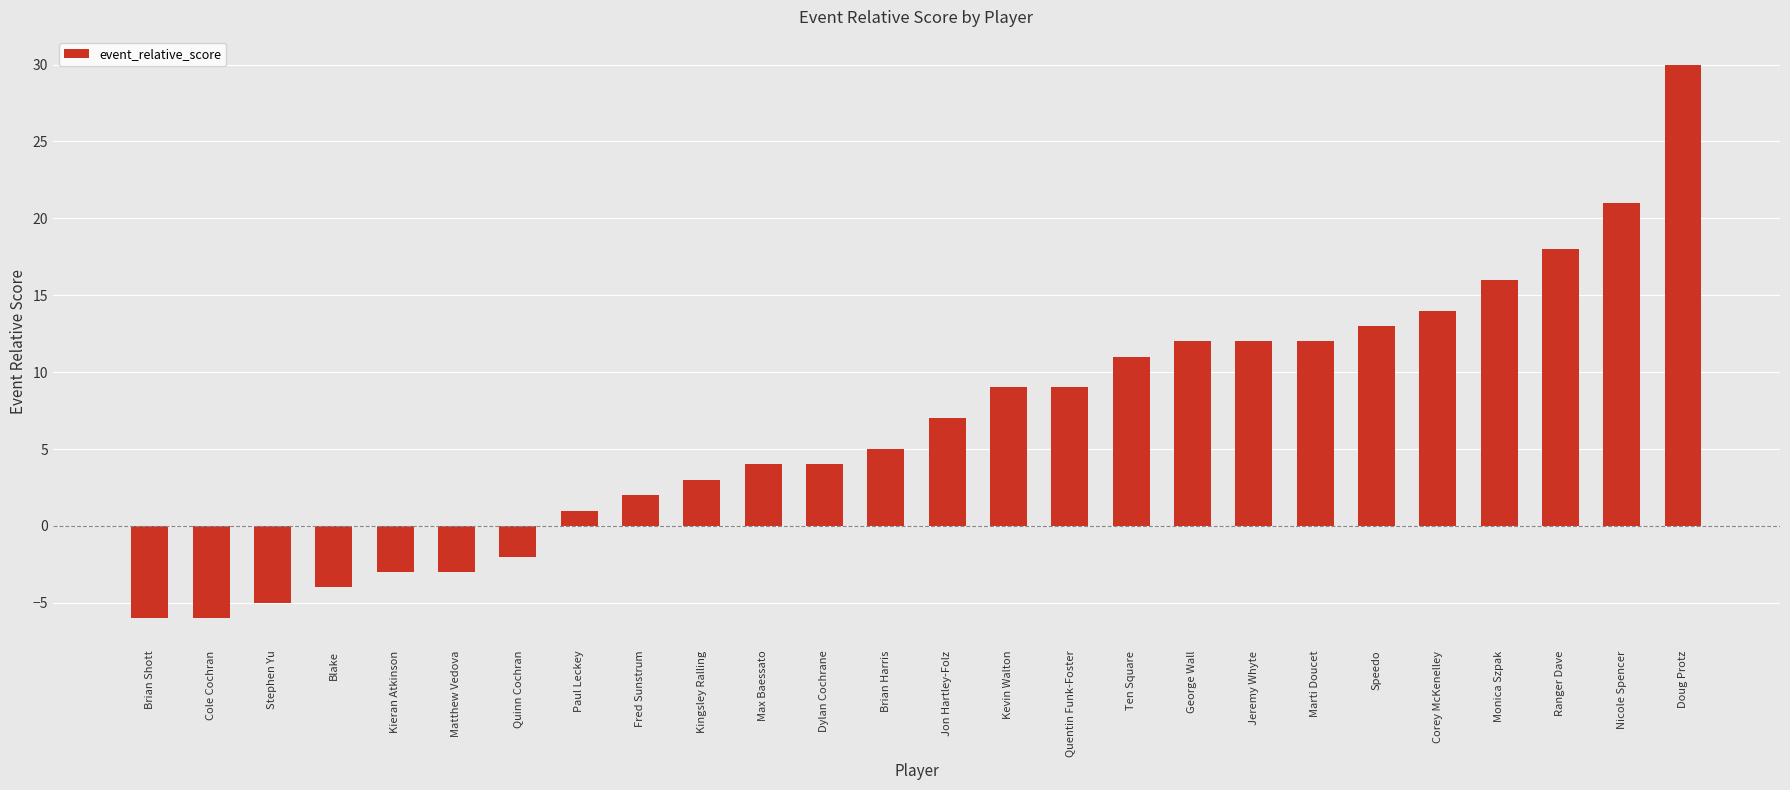

Reading right to left, extract all data points from this chart.

Doug Protz=30	Nicole Spencer=21	Ranger Dave=18	Monica Szpak=16	Corey McKenelley=14	Speedo=13	Marti Doucet=12	Jeremy Whyte=12	George Wall=12	Ten Square=11	Quentin Funk-Foster=9	Kevin Walton=9	Jon Hartley-Folz=7	Brian Harris=5	Dylan Cochrane=4	Max Baessato=4	Kingsley Ralling=3	Fred Sunstrum=2	Paul Leckey=1	Quinn Cochran=-2	Matthew Vedova=-3	Kieran Atkinson=-3	Blake=-4	Stephen Yu=-5	Cole Cochran=-6	Brian Shott=-6